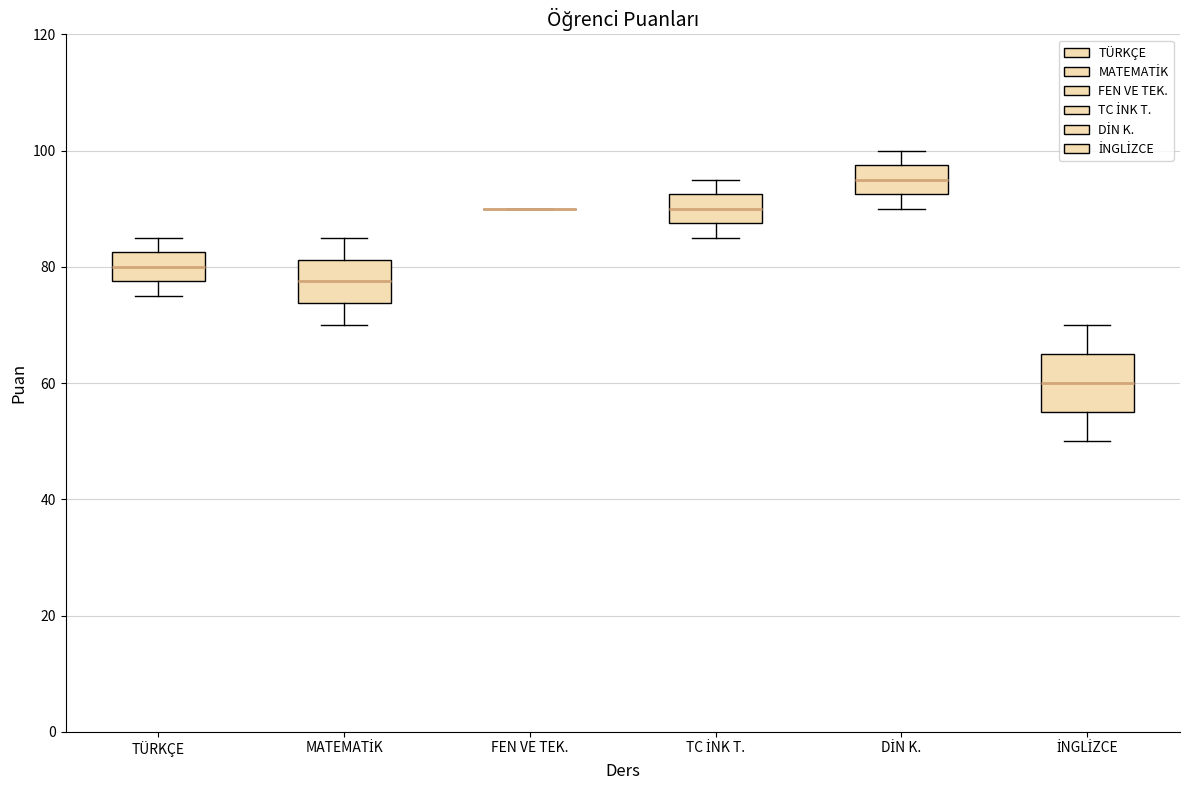

Comparing the boxes themselves (not the whiskers), which one is the tallest?

İNGLİZCE